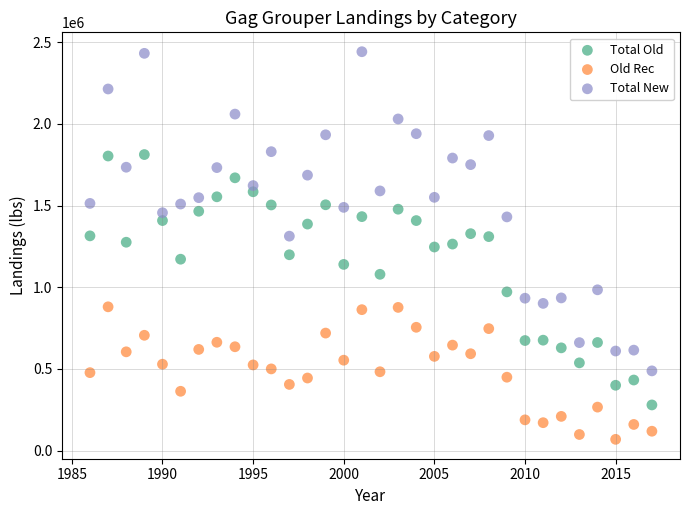

Which series reaches the maximum Y coordinate?

Total New